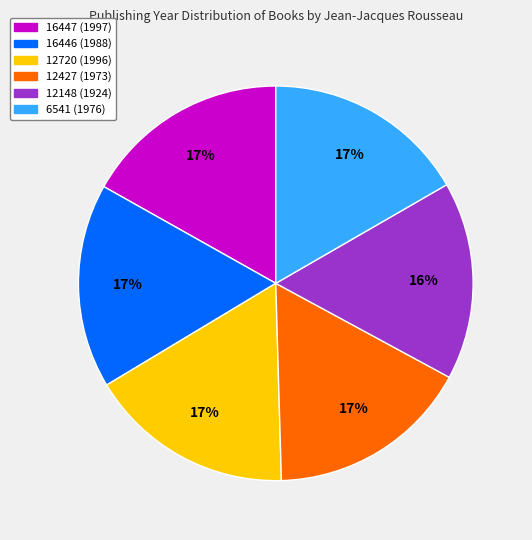

How many segments does this pie chart have?

6